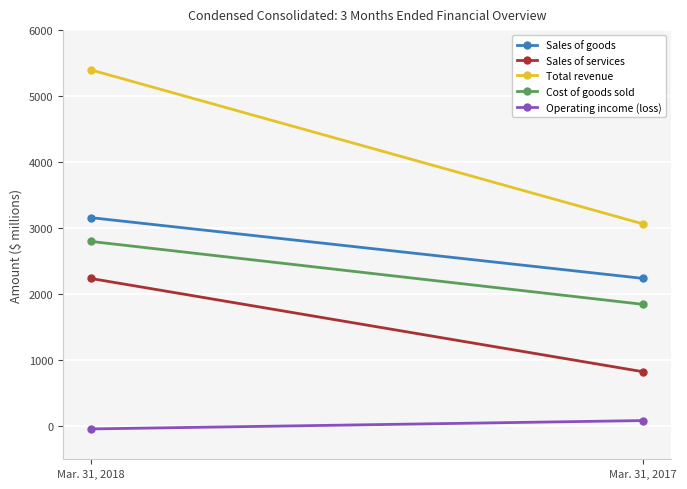

Which category has the highest value across all series?

Mar. 31, 2018